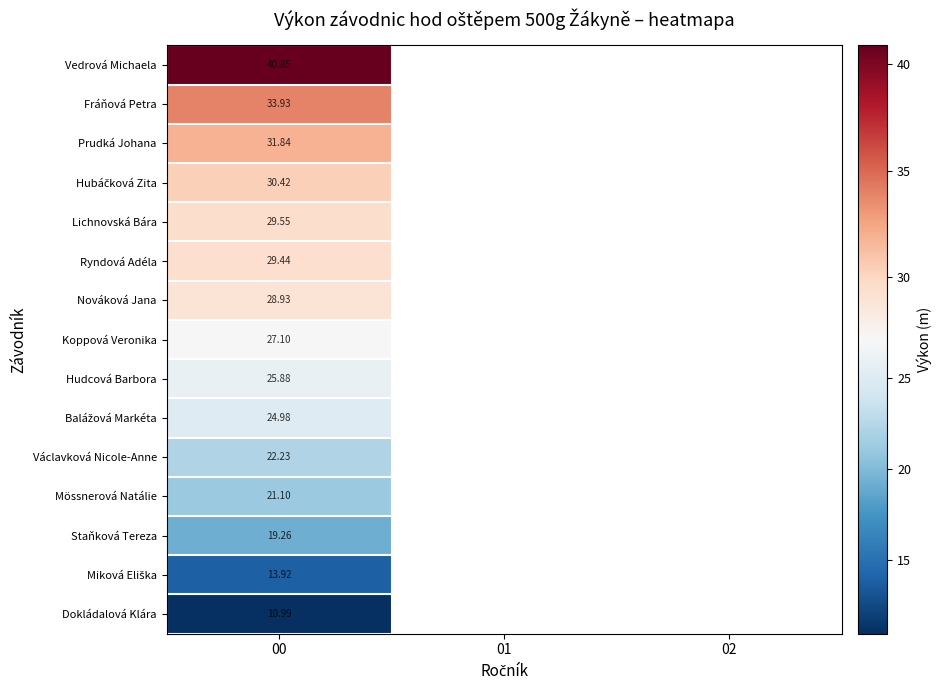

At which category is the sum across all series the highest?

00